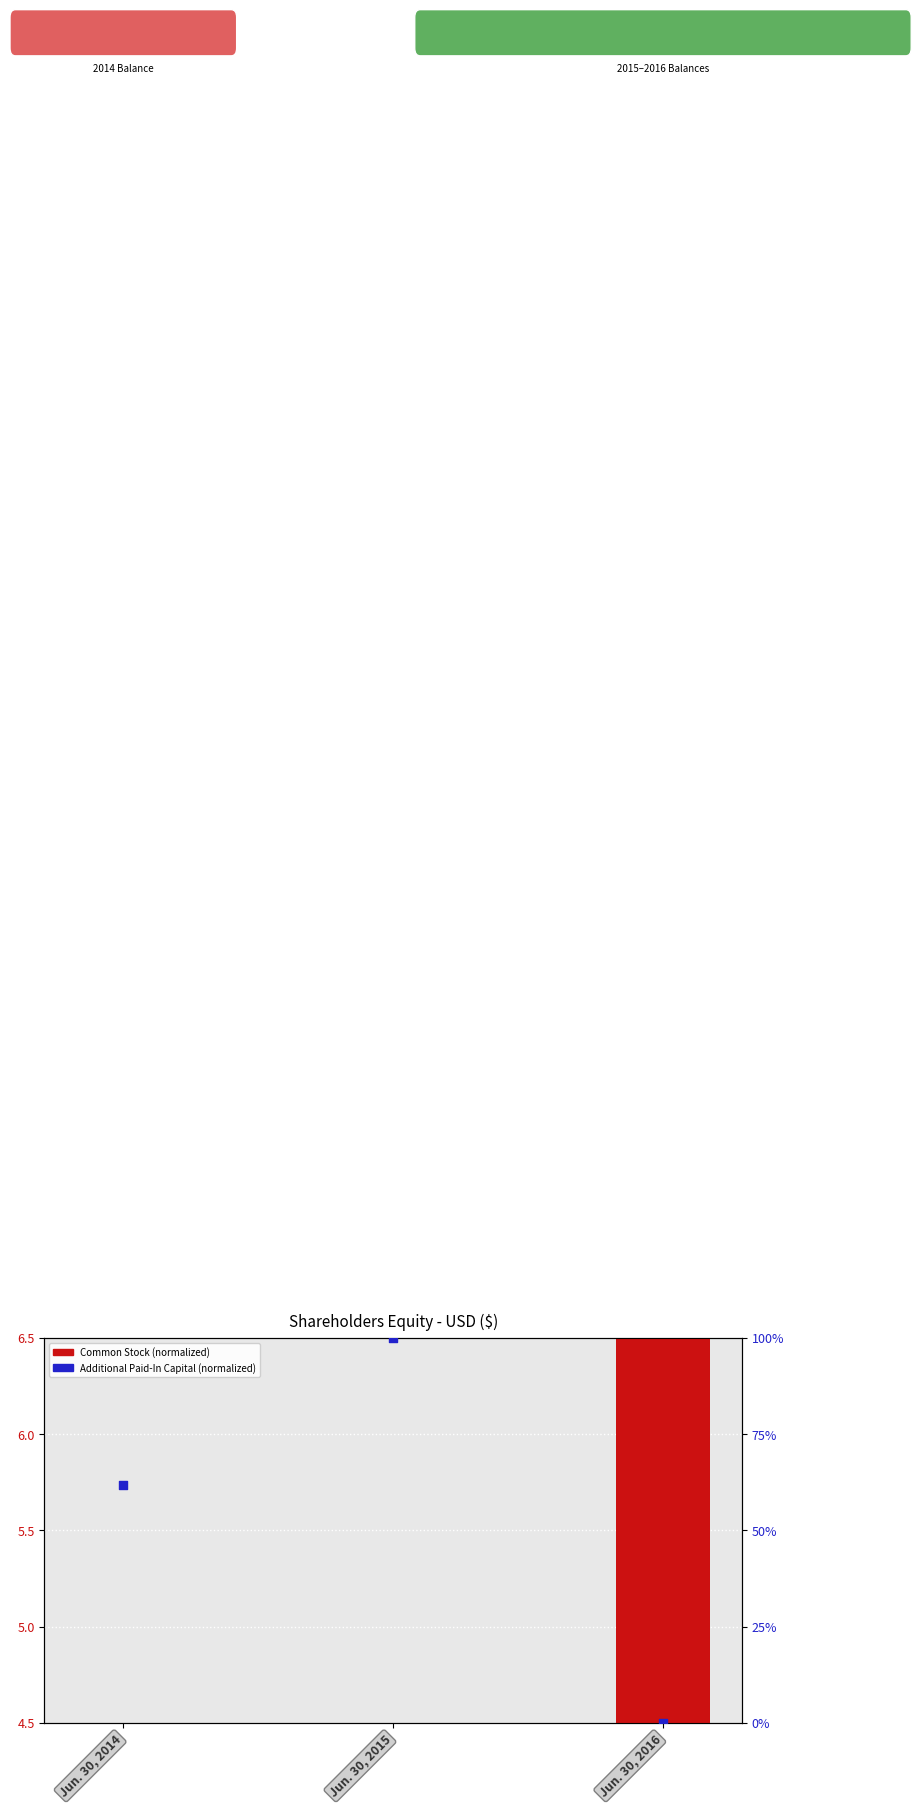

Is the value of Additional Paid-In Capital (norm) at Jun. 30, 2015 greater than the value of Common Stock (norm) at Jun. 30, 2014?

Yes